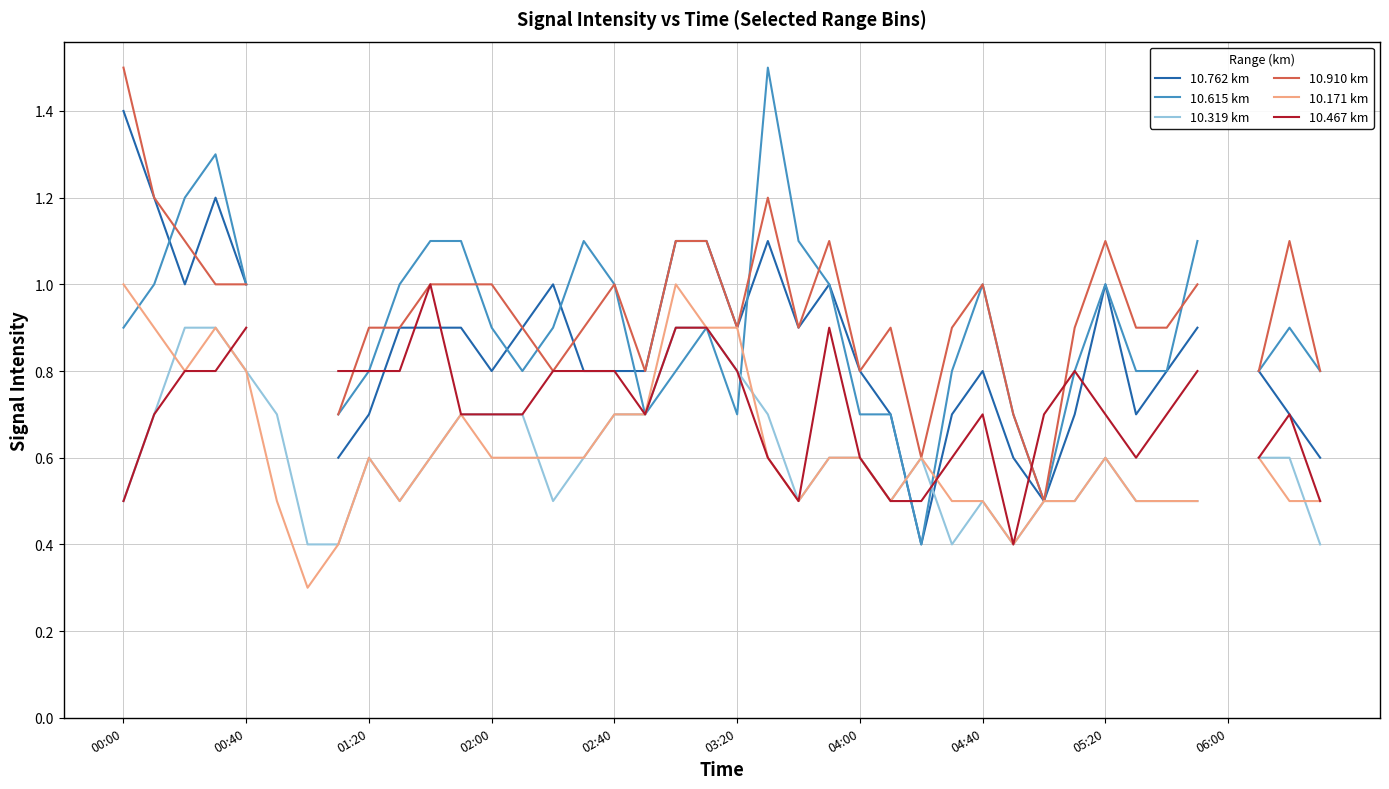

The 10.762 km series shows 1.1 at 15. True or false?

False